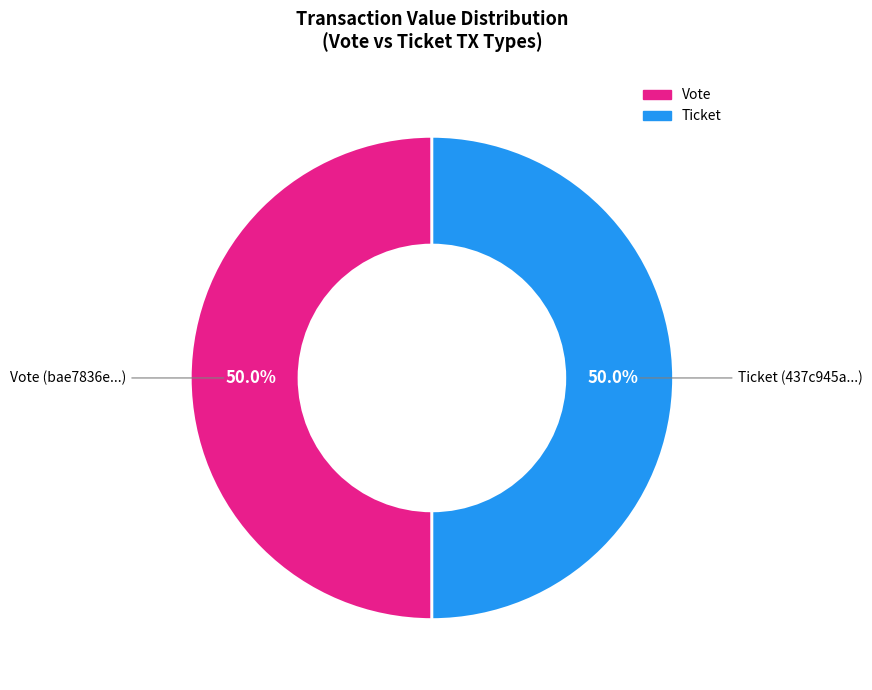

Combined, do Ticket and Vote account for over 50%?

Yes